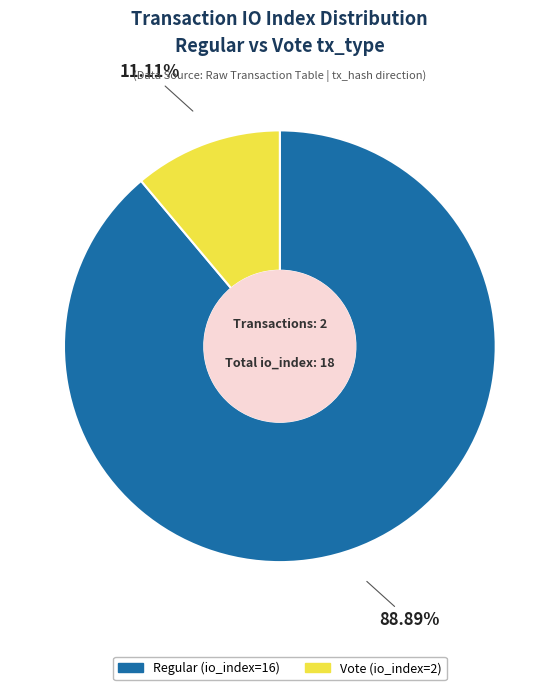

To the nearest percent, what percentage of the pie is Vote (io_index=2)?

11%